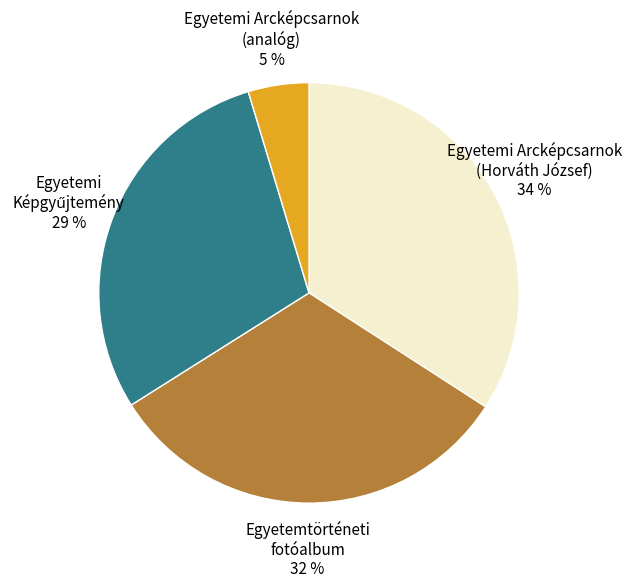

Is it true that Egyetemtörténeti fotóalbum 32 % is 32% of the pie?

True